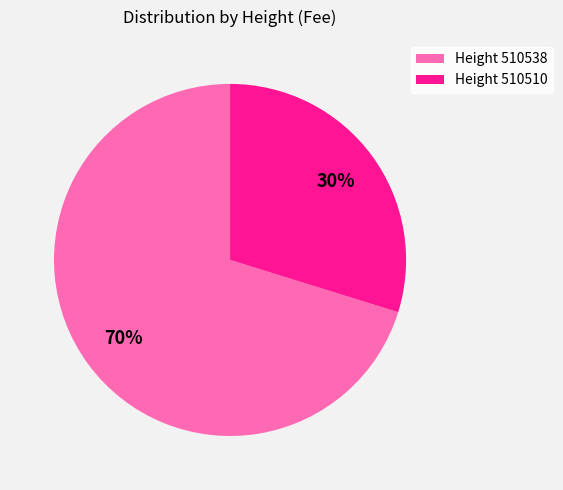

The Height 510538 slice represents 80% of the pie. True or false?

False